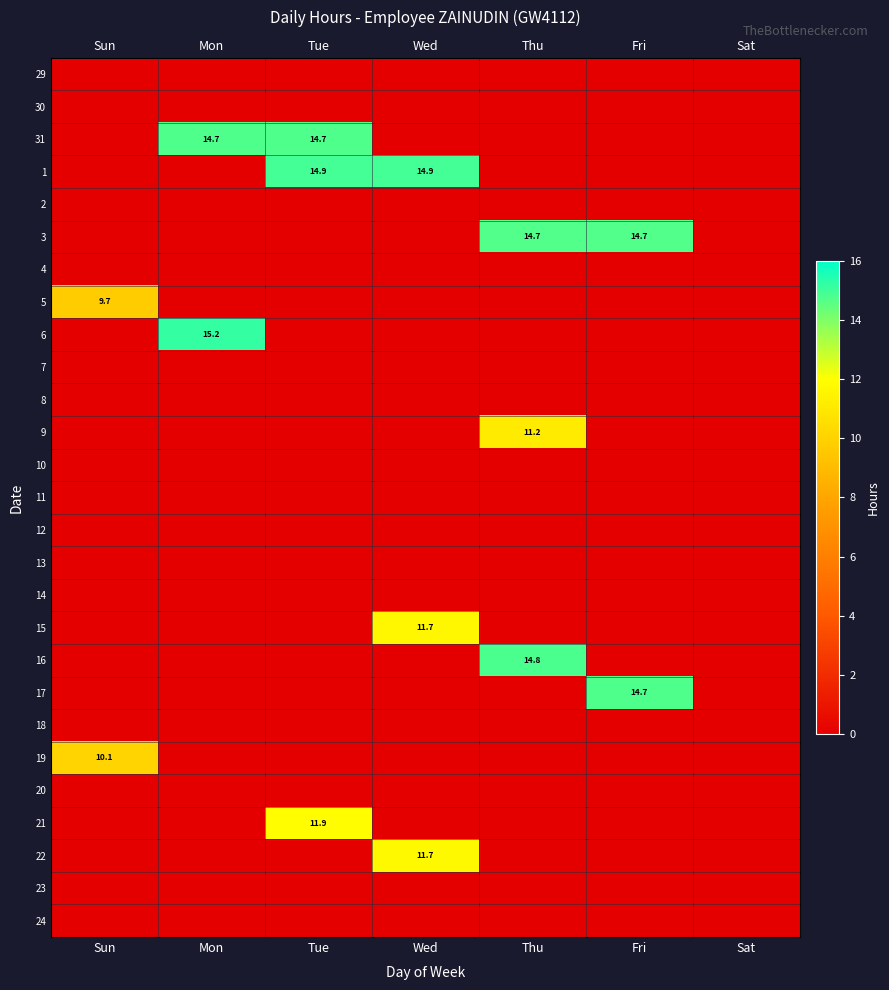

The value of 31 at Tue is 14.7. True or false?

True